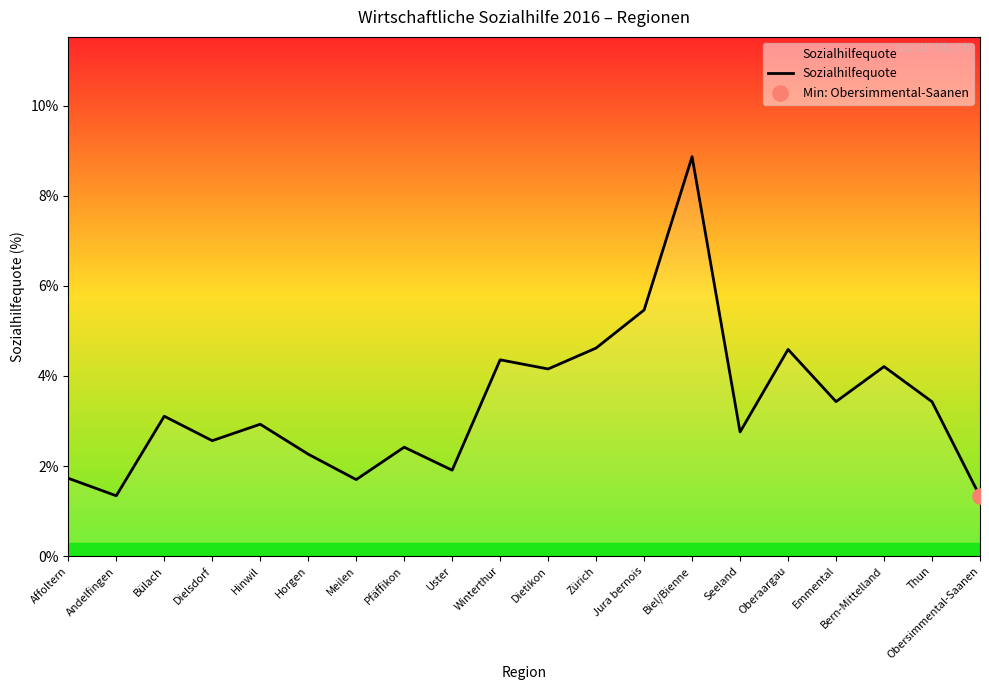

Which has a higher value, Andelfingen or Horgen?

Horgen